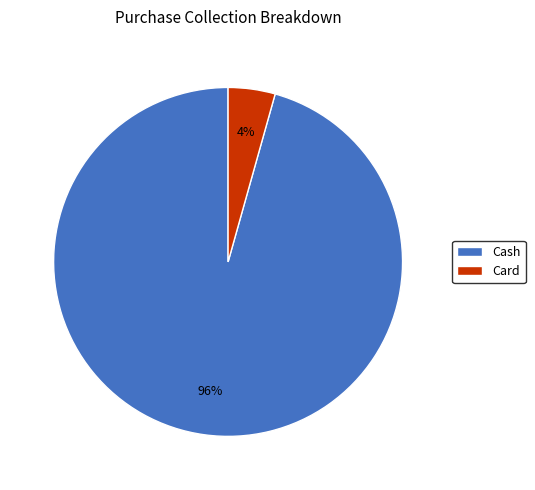

Which slice is the largest?

Cash